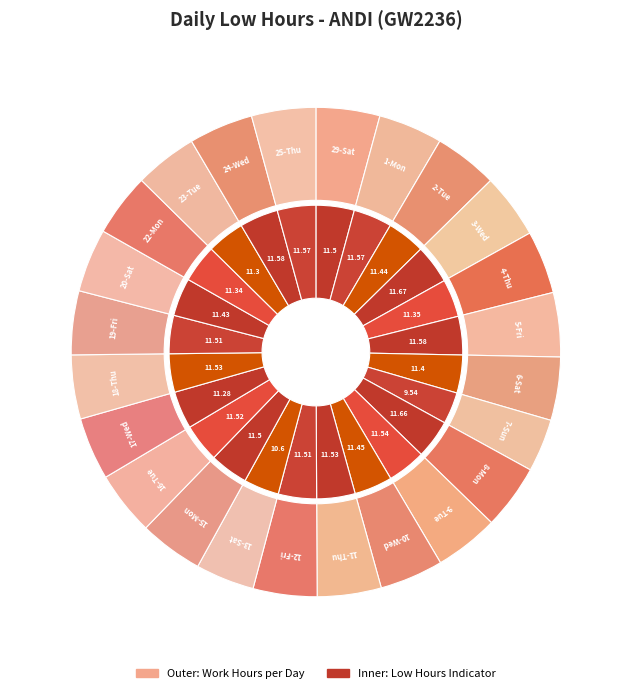

How many segments does this pie chart have?

24